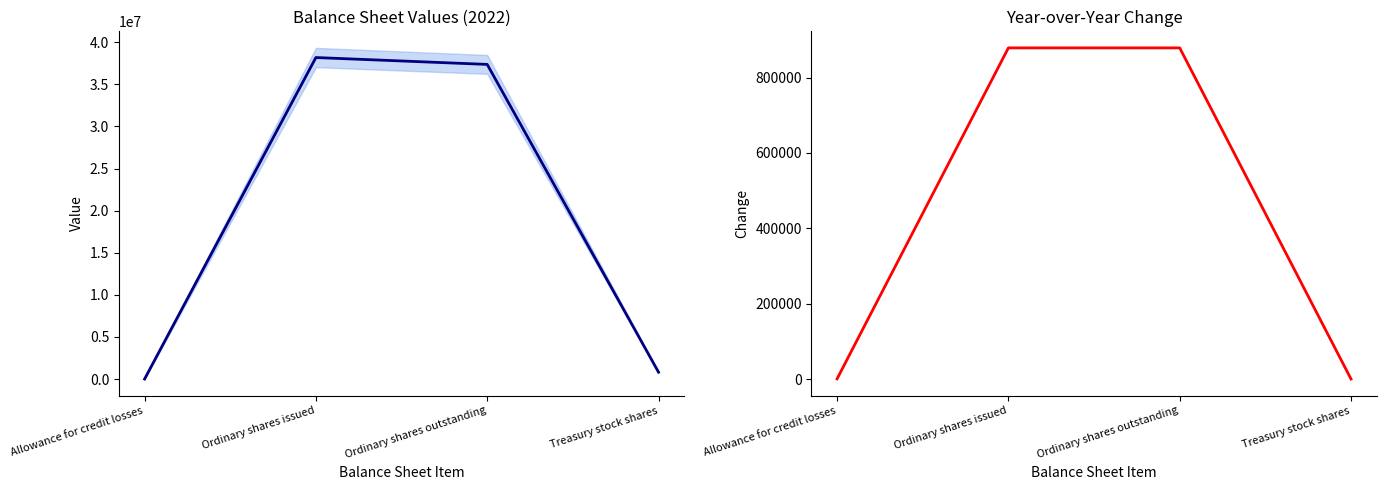

Between Ordinary shares outstanding and Treasury stock shares, which series saw the biggest shift?

Dec. 31, 2022